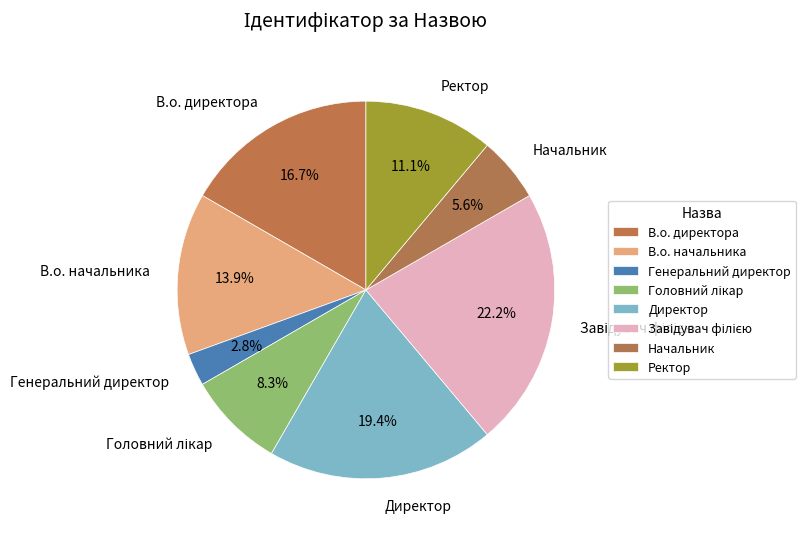

What percentage is NOT represented by Начальник?

94.4%